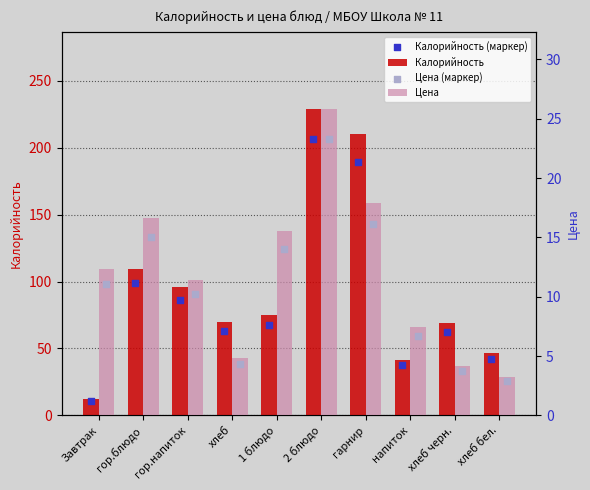

What is the total value across all series at Завтрак?

46.2